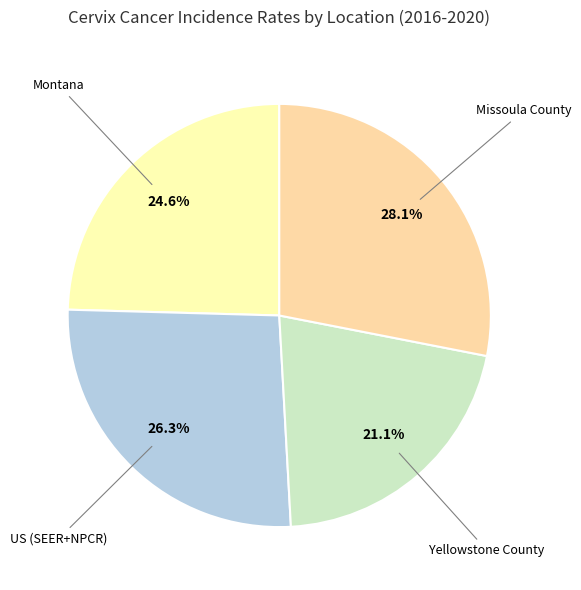

Does any single category account for the majority?

No